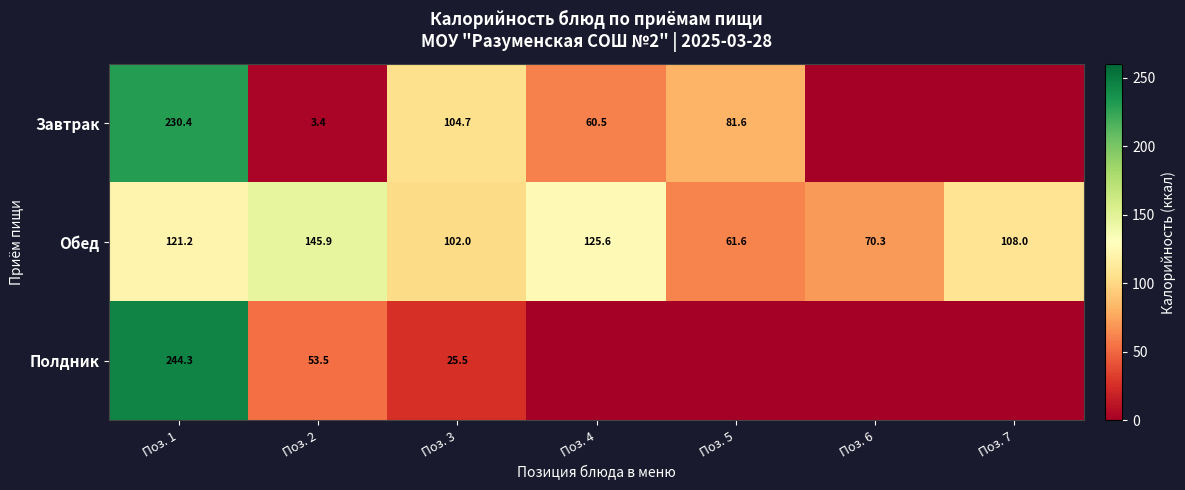

What is the spread (max minus min) of values at Поз. 6?

70.3